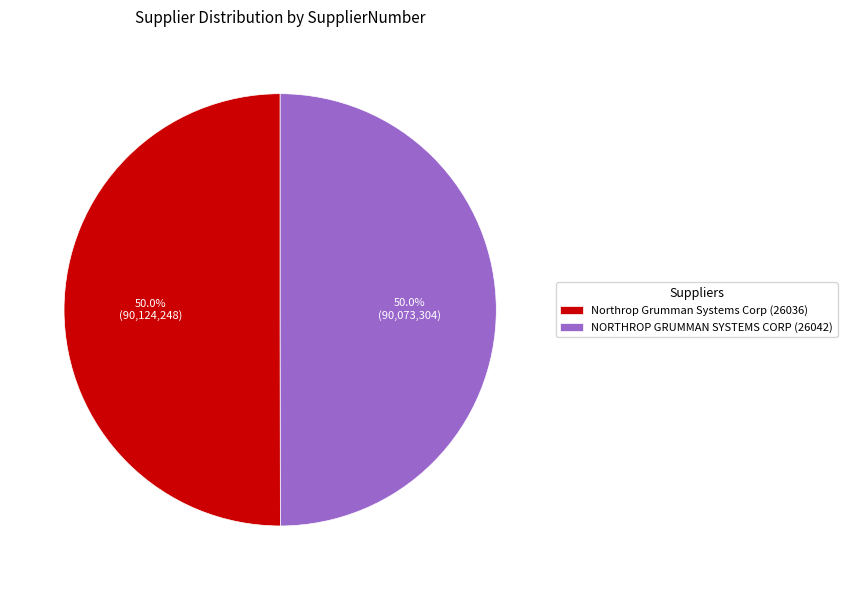

Is it true that NORTHROP GRUMMAN SYSTEMS CORP (26042) is 50% of the pie?

True